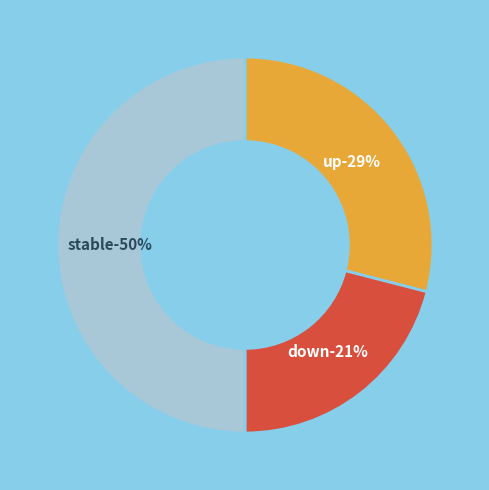

Is - the majority of the pie?

No